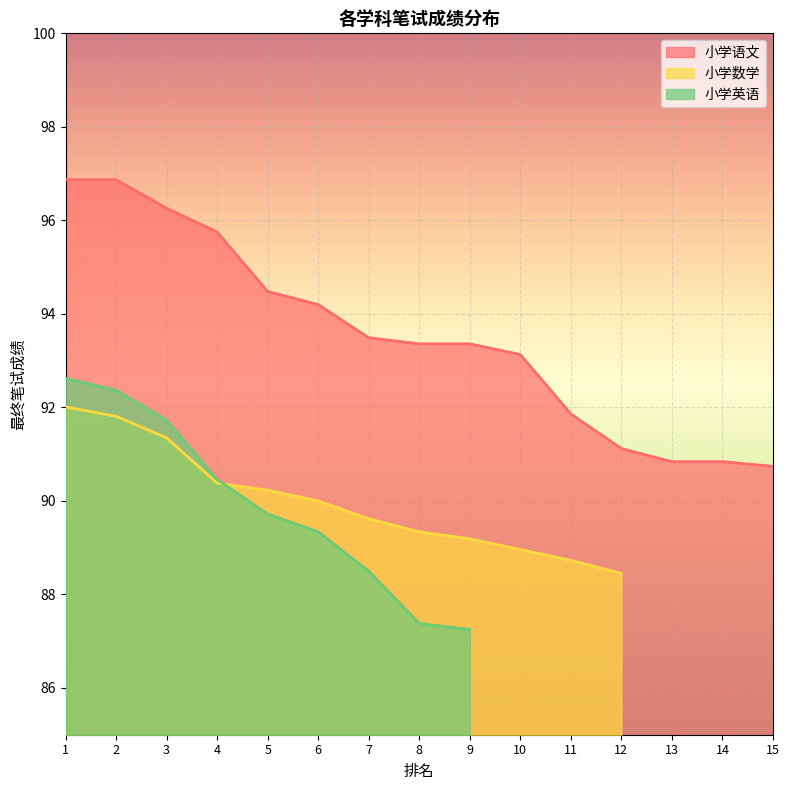

Rank the series by their average value, from highest to lowest.

小学语文, 小学数学, 小学英语